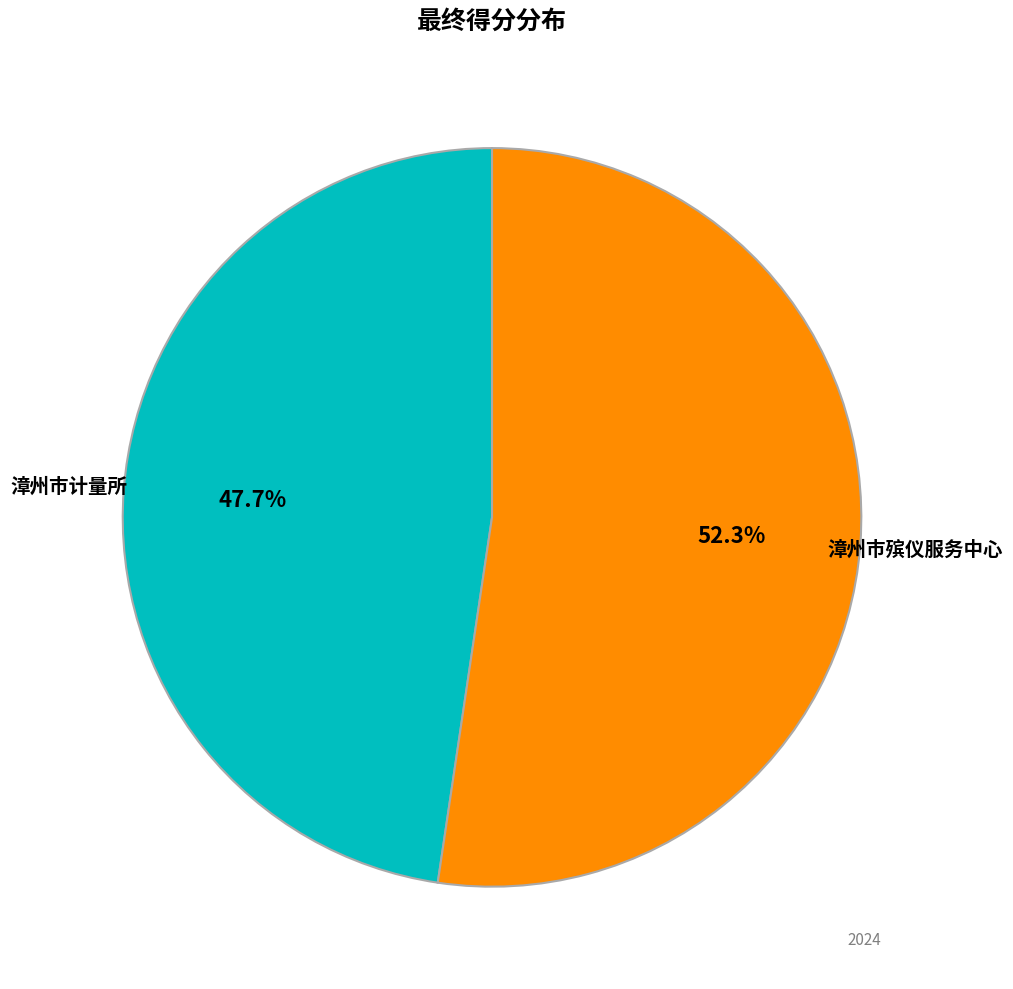

Is there any slice that represents more than half of the pie?

Yes